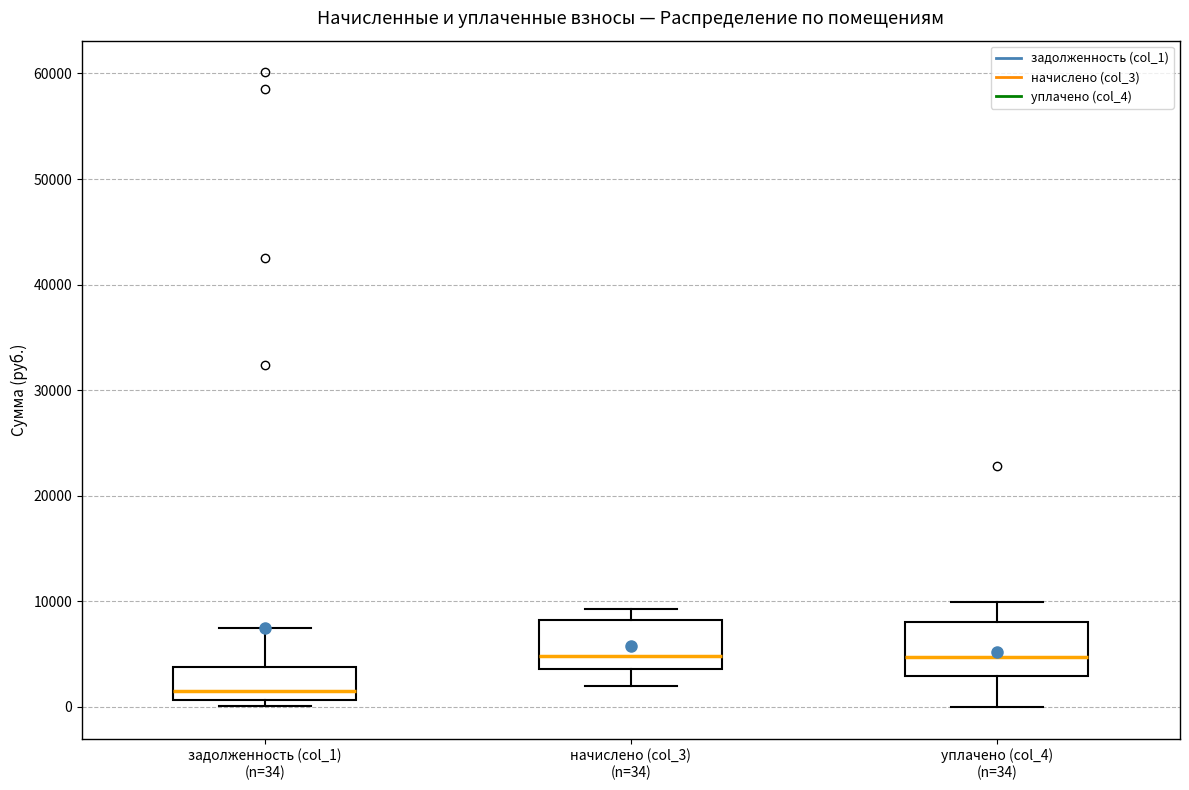

Reading left to right, transcribe this box plot: for each box, give where its median line is, the range the box spans, and where its two whiskers end, as read against the y-axis. The values are not printed on the chart, so give them approximately, as read against the axis.

задолженность (col_1) (n=34): median 2000, box 1000 to 4000, whiskers 0 to 8000
начислено (col_3) (n=34): median 5000, box 4000 to 8000, whiskers 2000 to 9000
уплачено (col_4) (n=34): median 5000, box 3000 to 8000, whiskers 0 to 10000